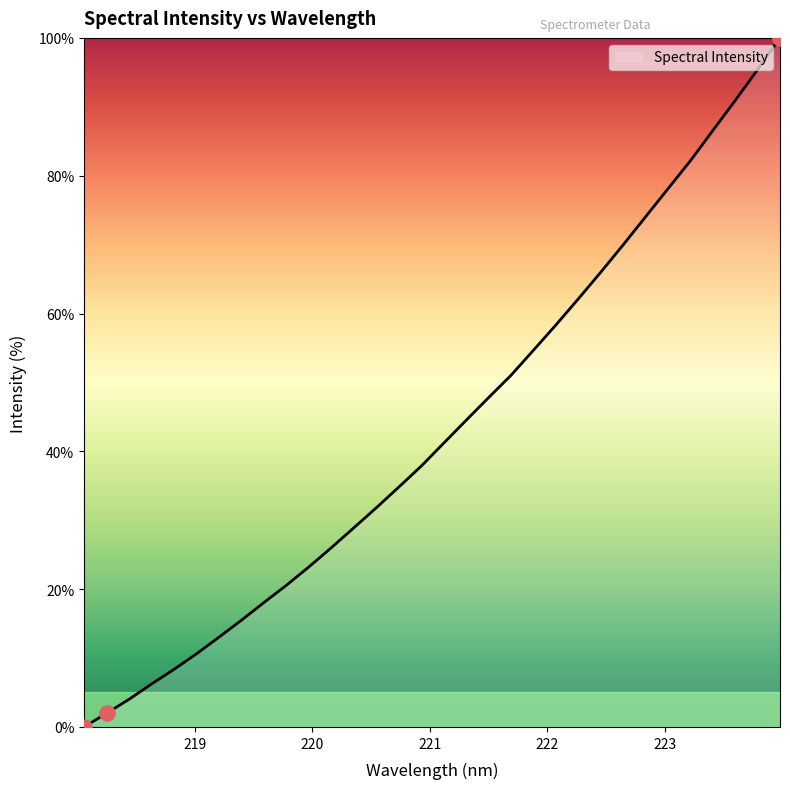

What is the difference between the maximum and minimum values?

100.0